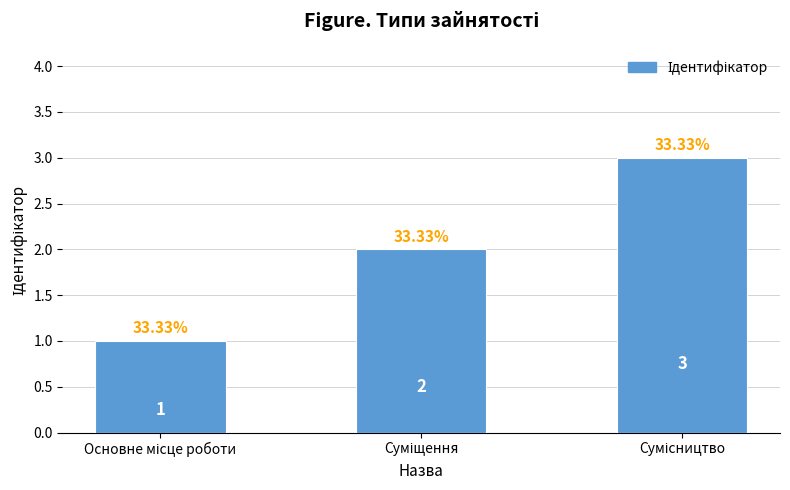

What is the sum of all values?

6